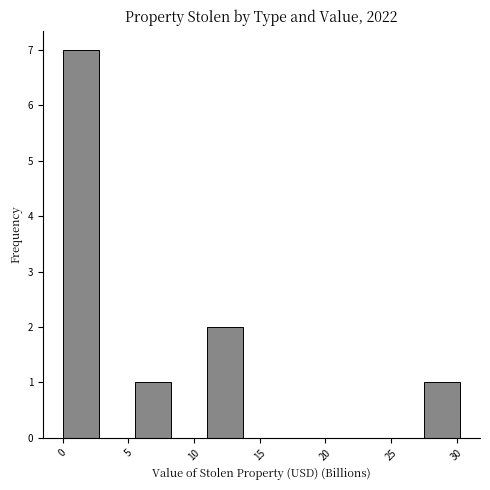

Which range on the x-axis has the tallest bar?

0.0 to 3.0